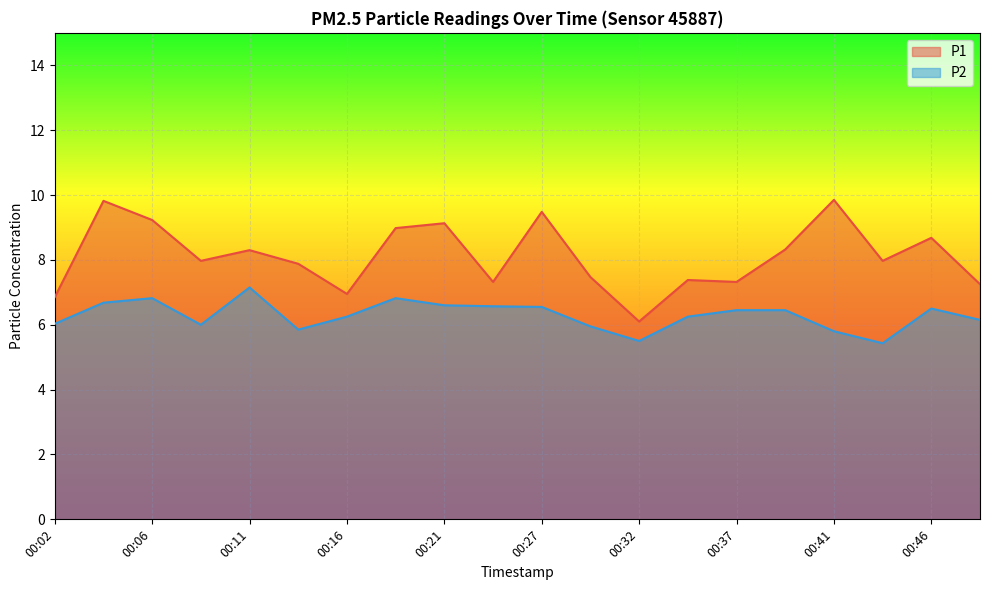

Which series has the largest total across all categories?

P1